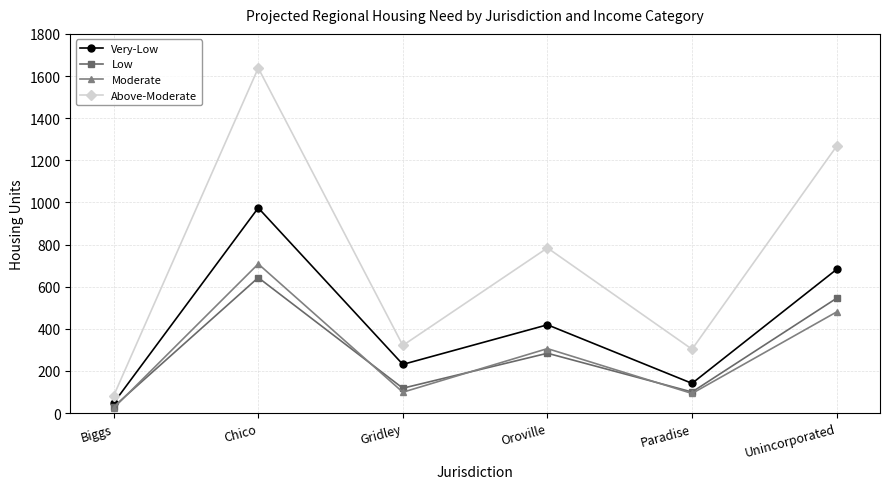

At how many categories does at least one series exceed 401?

3